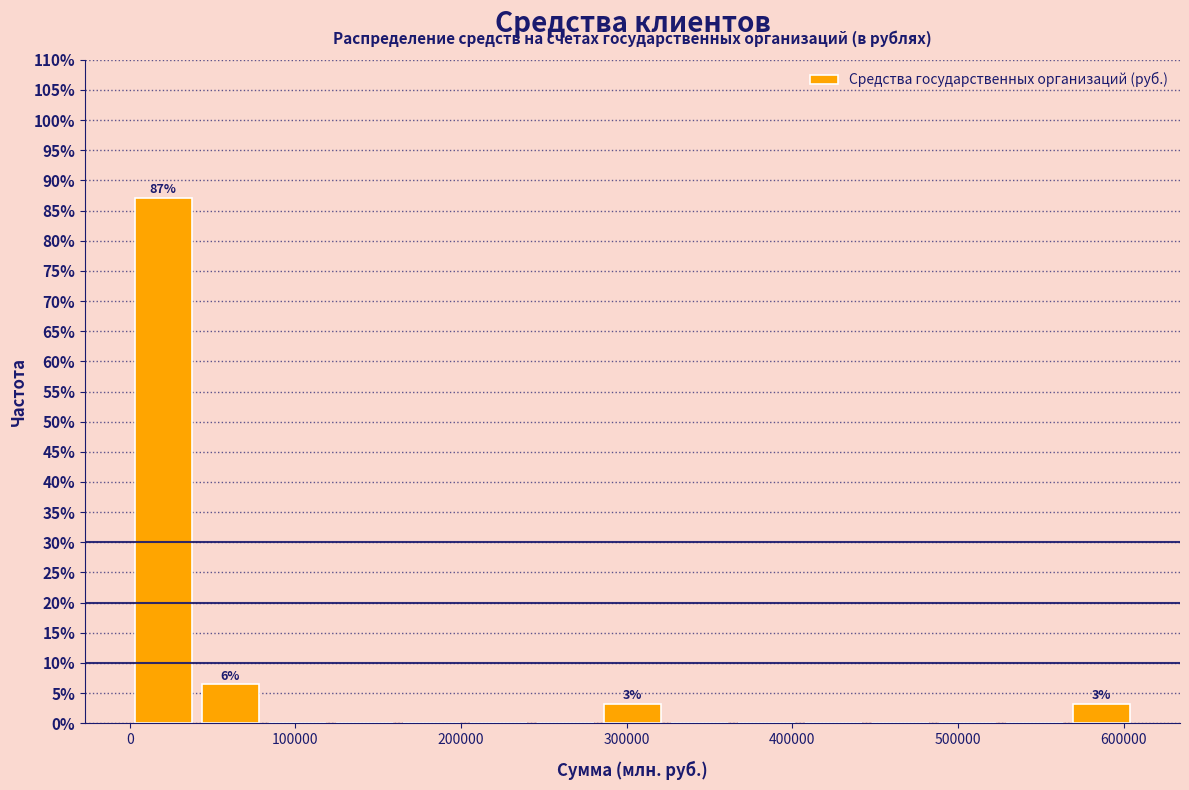

Over which range of the x-axis is the bar tallest?

0 to 40000